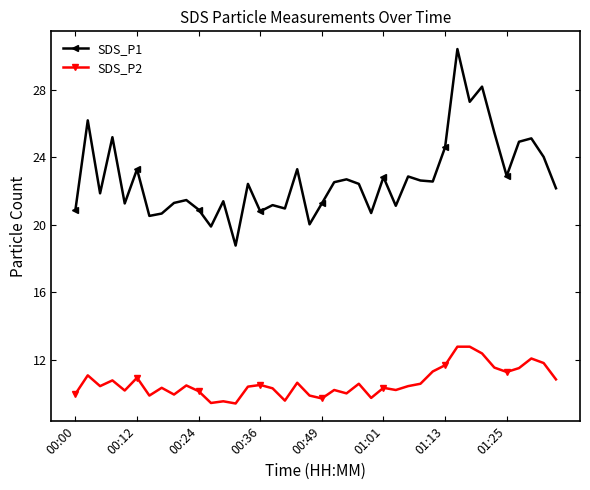

Which series has the largest total across all categories?

SDS_P1